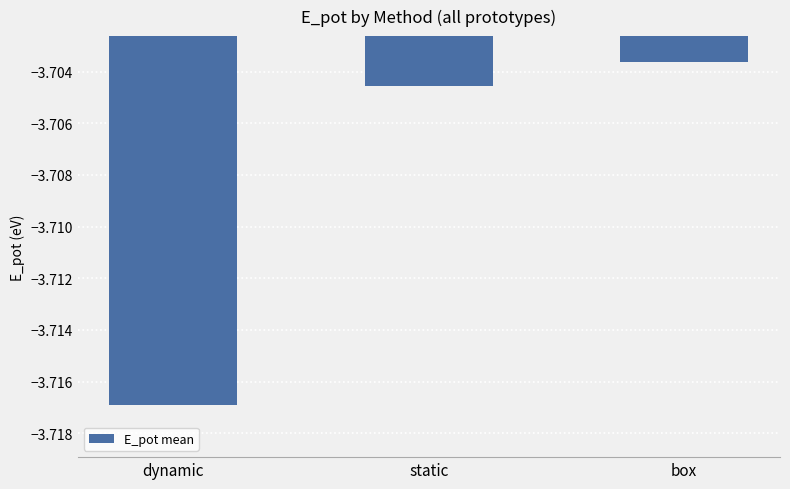

At which label is the value closest to -3?

box